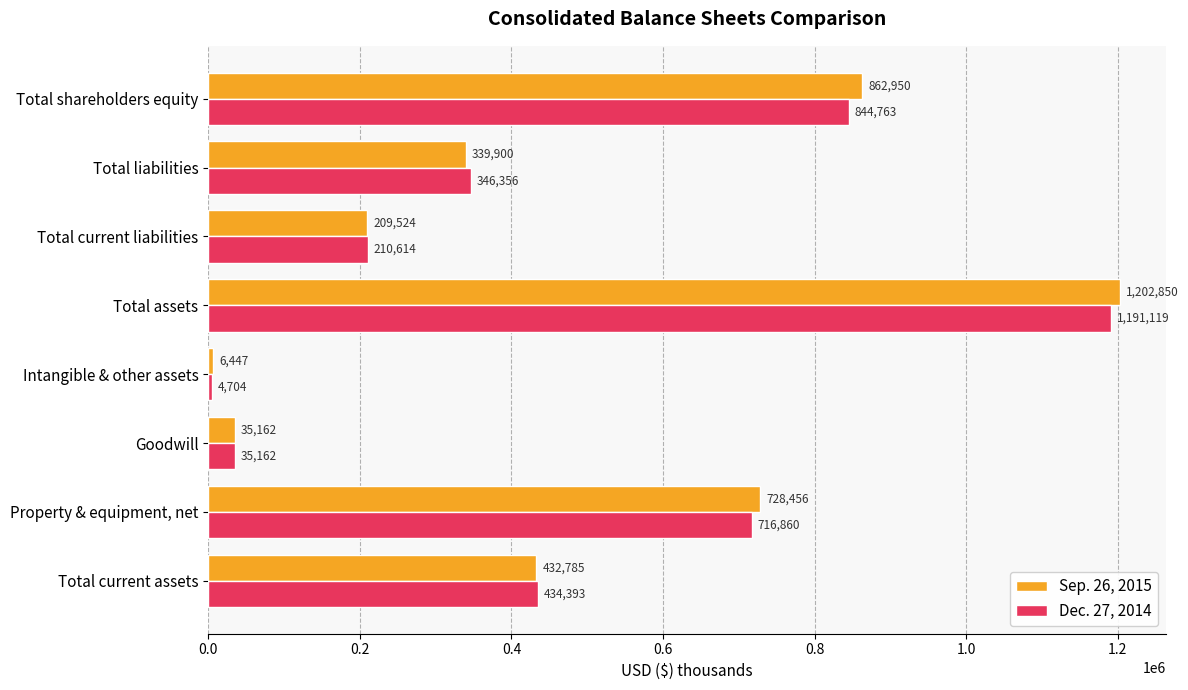

Which series has the widest spread of values?

Sep. 26, 2015